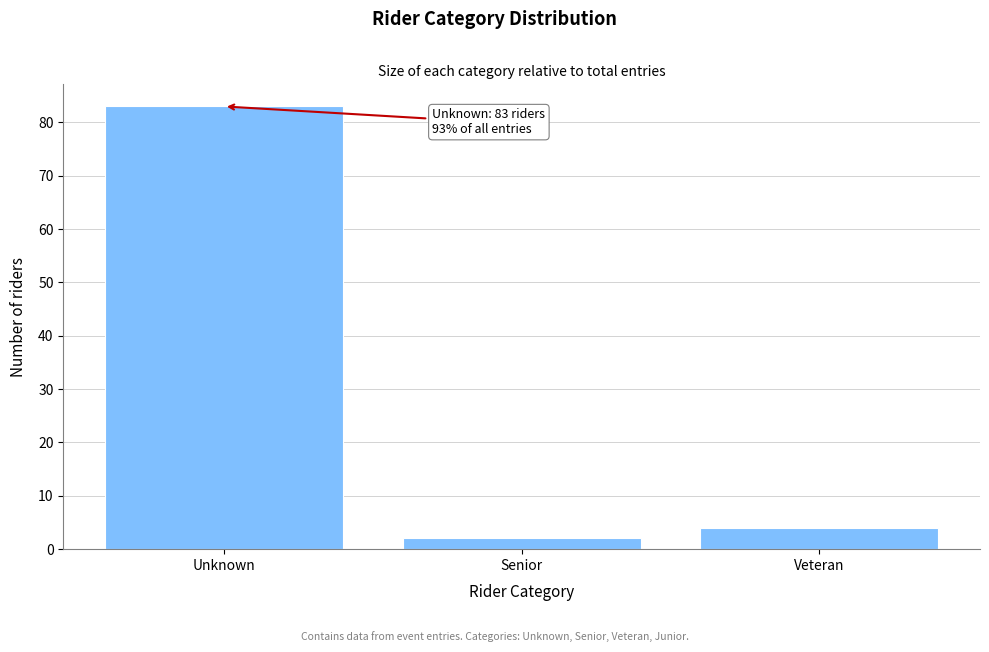

Reading right to left, what are all the values shown in this chart?

4	2	83